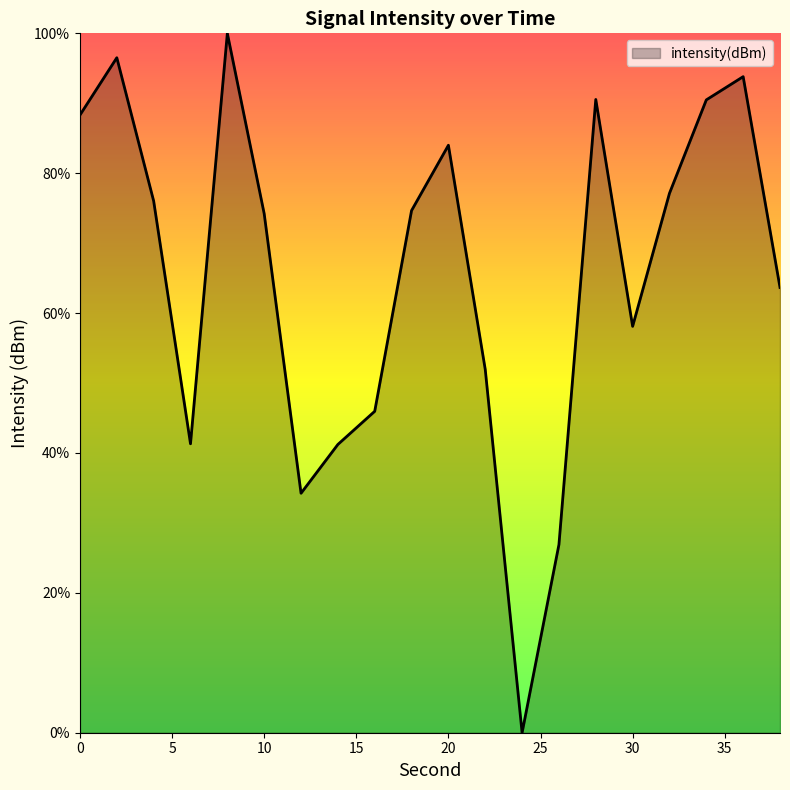

What is the greatest value displayed?

100.0